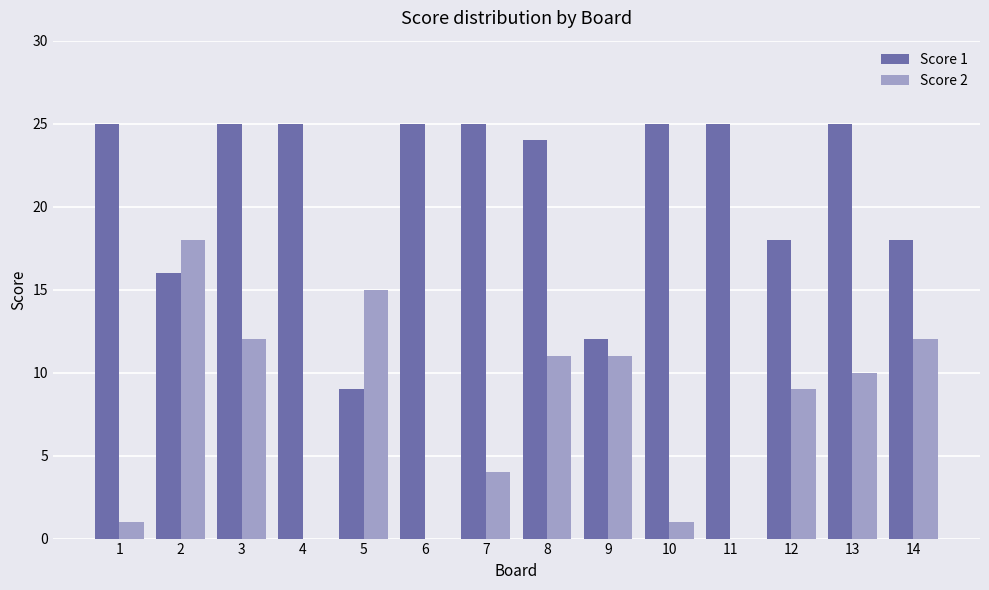

Reading left to right, transcribe all the data shown in this chart.

Score 1: 25	16	25	25	9	25	25	24	12	25	25	18	25	18
Score 2: 1	18	12	0	15	0	4	11	11	1	0	9	10	12